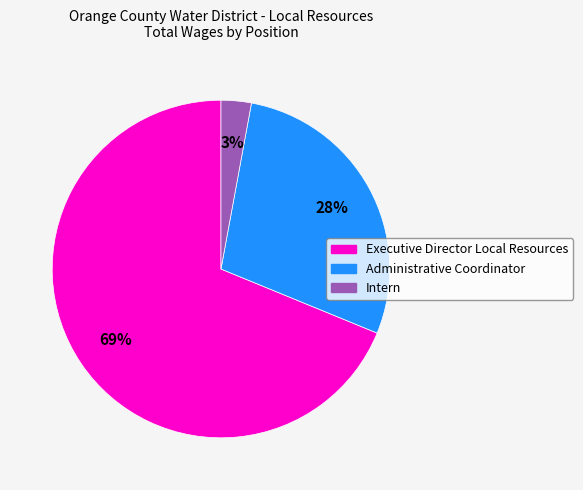

Which slice is the smallest?

Intern